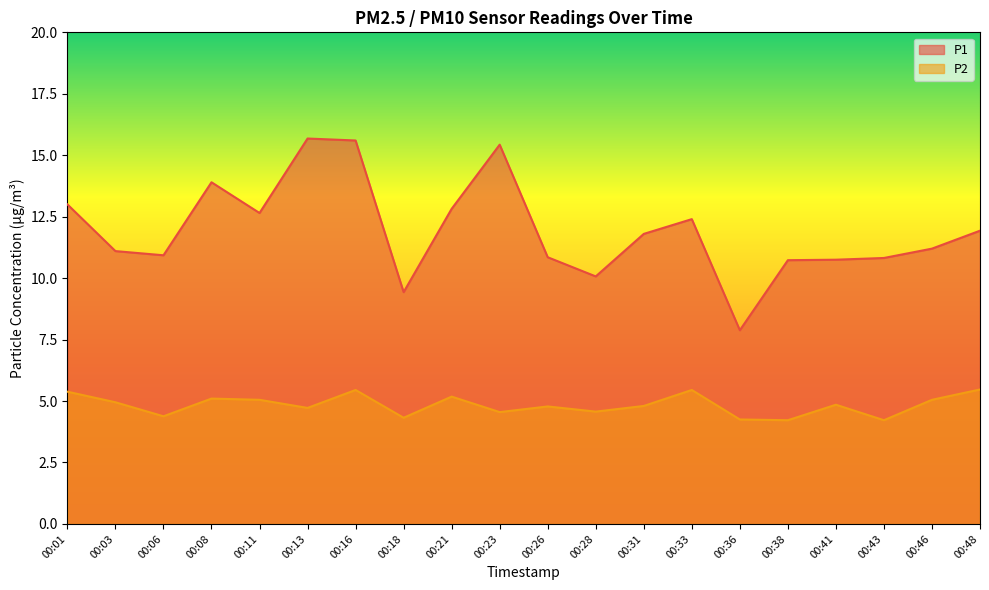

Is the value of P1 at 00:31 greater than the value of P2 at 00:46?

Yes